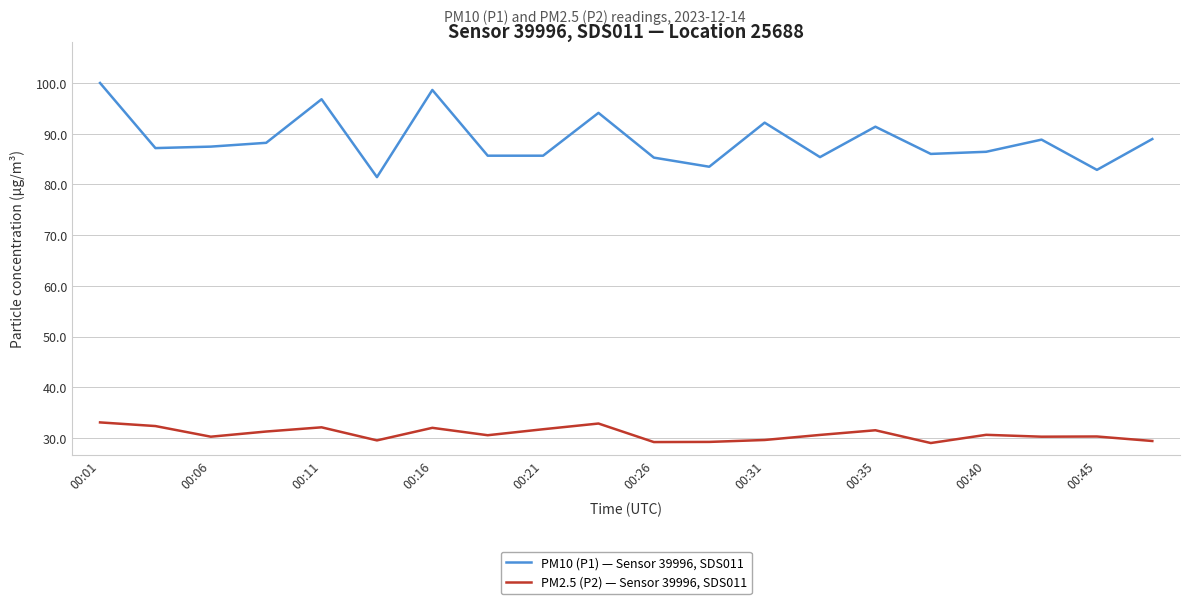

Rank the series by their maximum value, from highest to lowest.

PM10 (P1) — Sensor 39996, SDS011, PM2.5 (P2) — Sensor 39996, SDS011